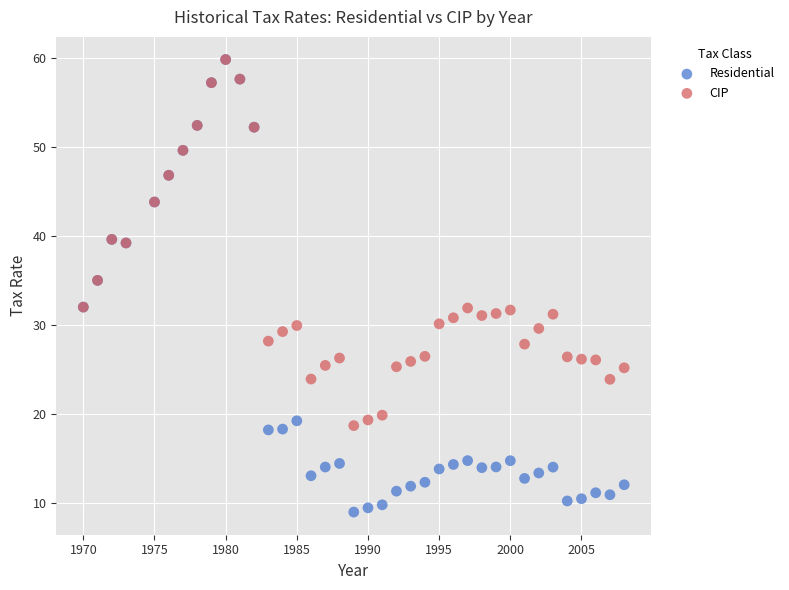

Which series has the largest Y range (max minus min)?

Residential